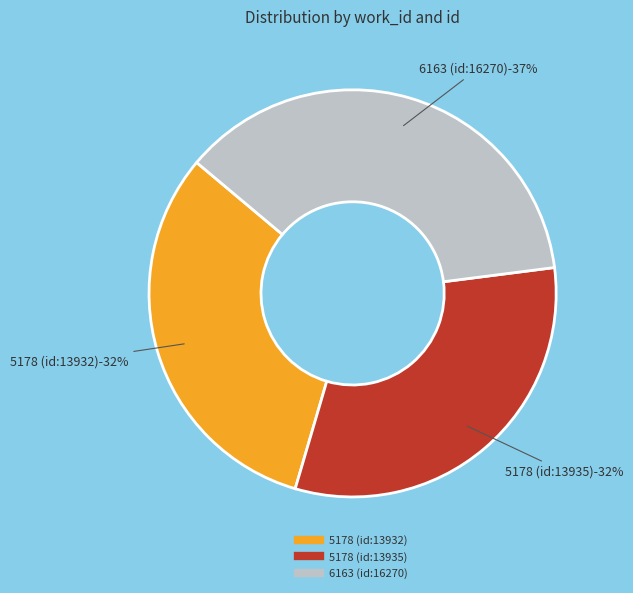

What portion of the pie excludes 5178 (id:13935)?

68.4%